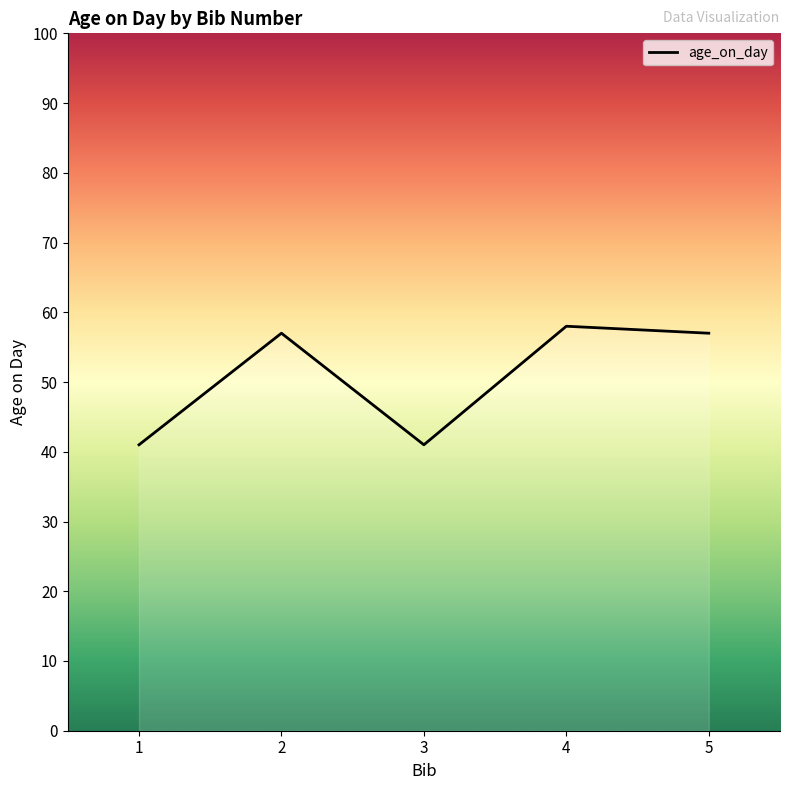

Where is the first local minimum?

3